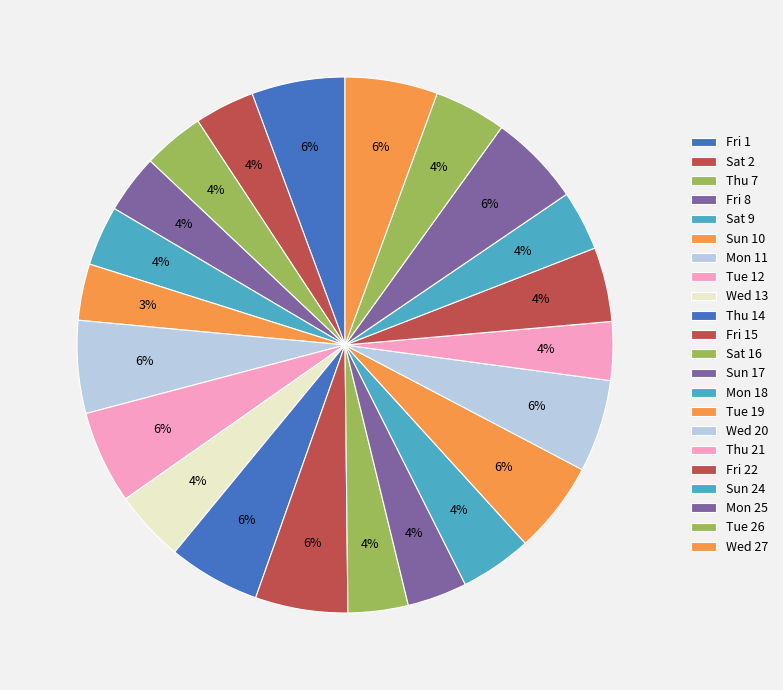

How many slices are in this pie chart?

22